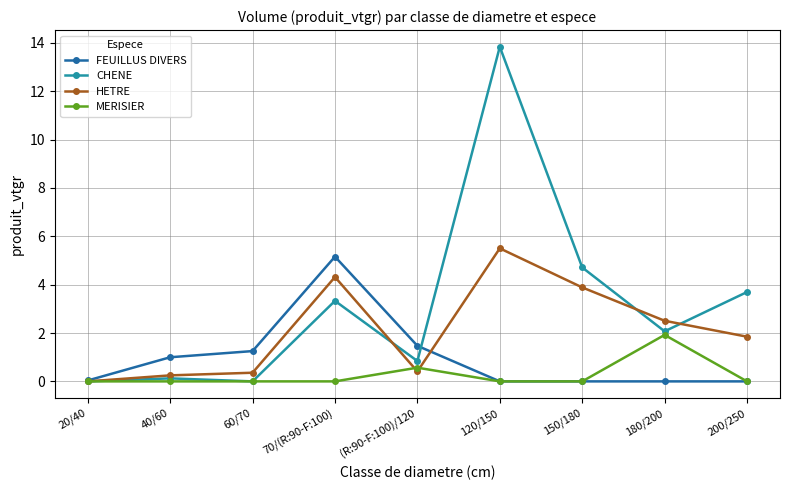

What is the difference between the maximum and minimum values in the CHENE series?

13.8